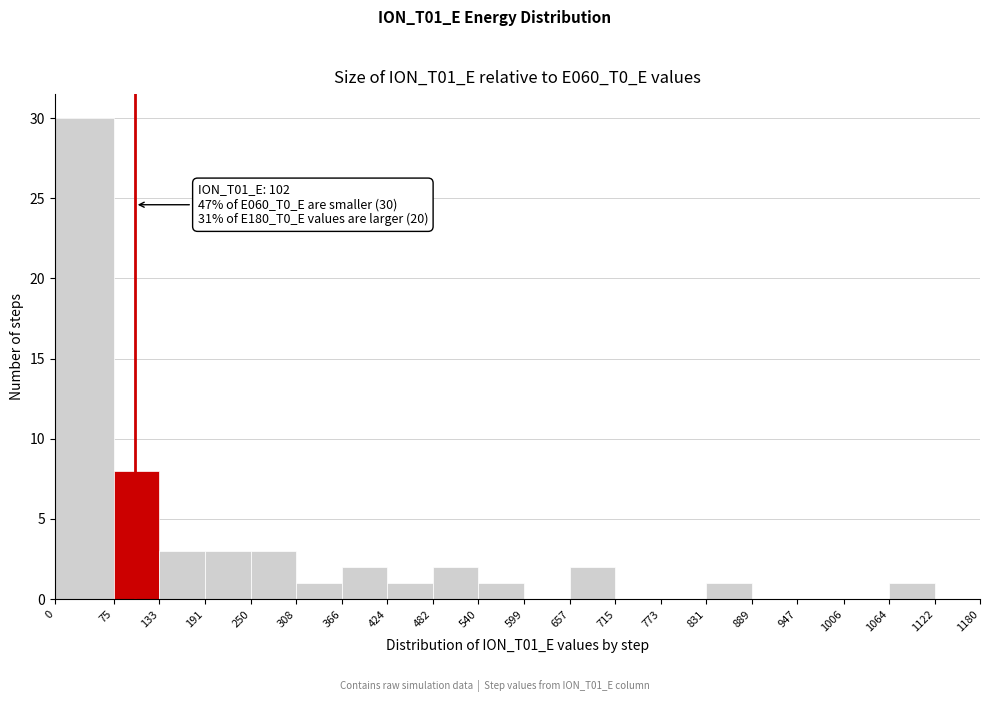

Which range on the x-axis has the tallest bar?

0 to 75